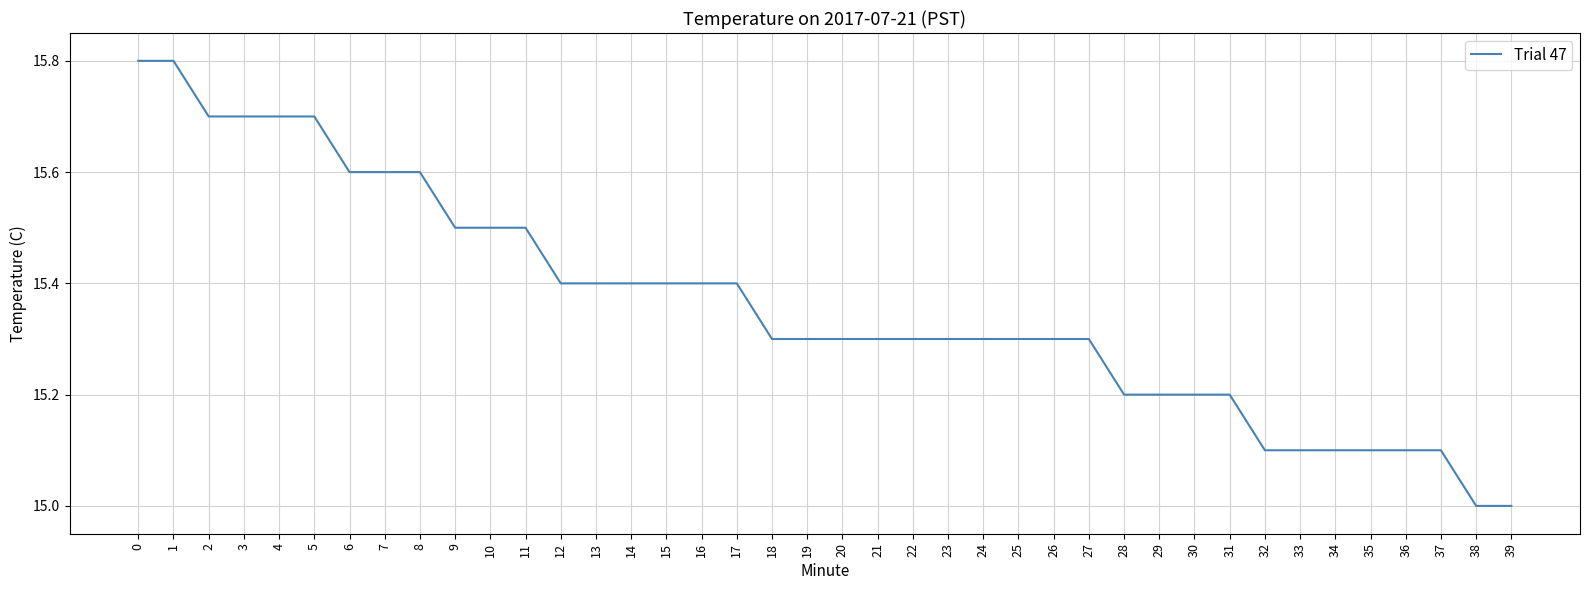

What is the minimum value shown in the chart?

15.0